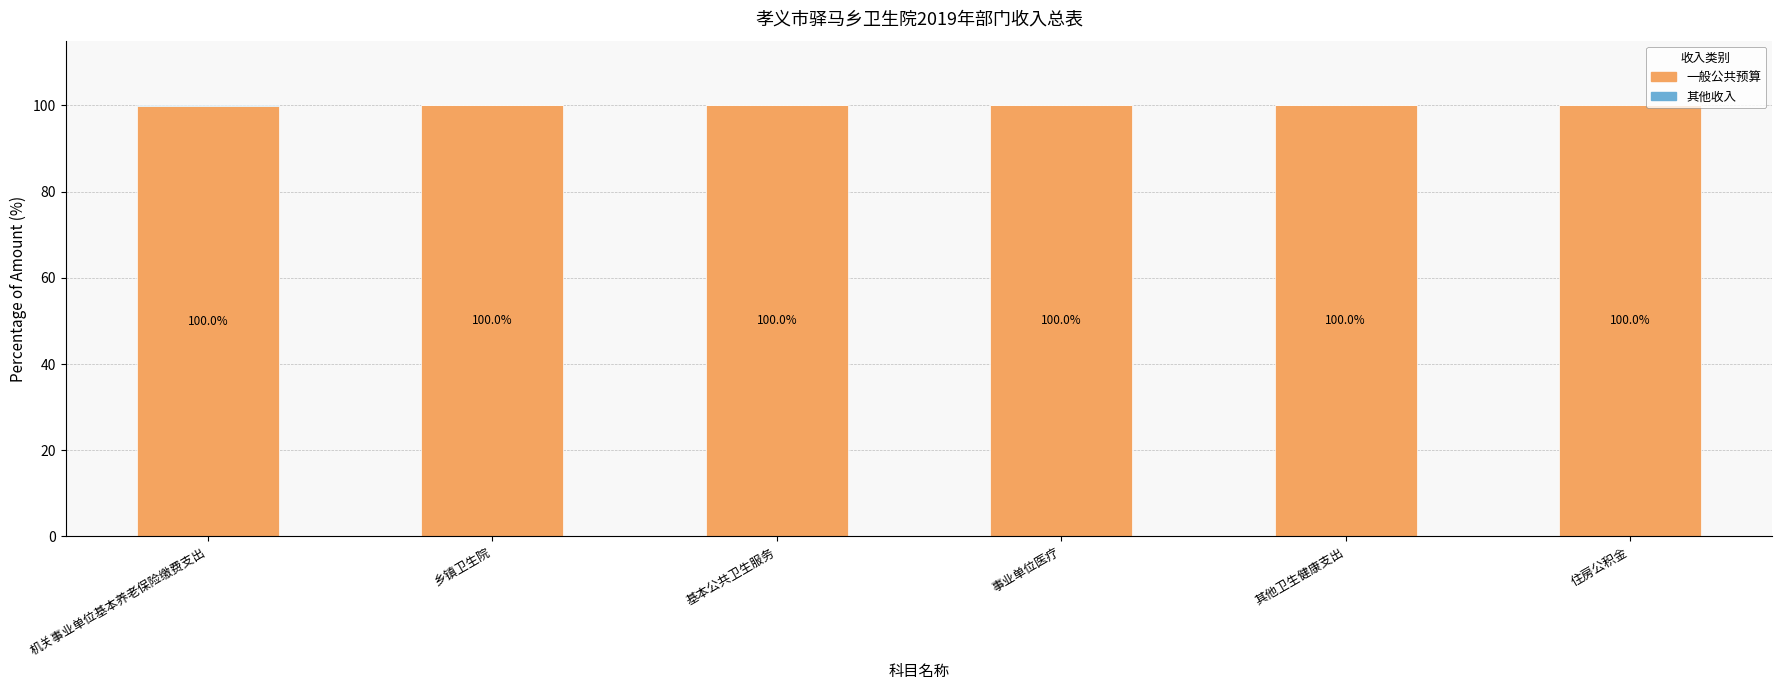

What is the sum of the 一般公共预算 values at 其他卫生健康支出 and 住房公积金?

200.0